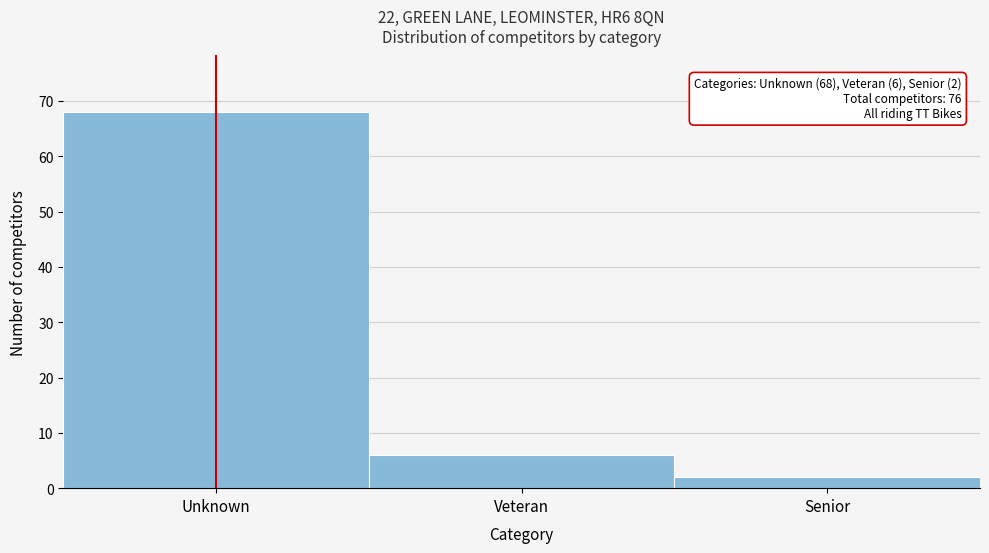

Reading right to left, extract all data points from this chart.

2	6	68